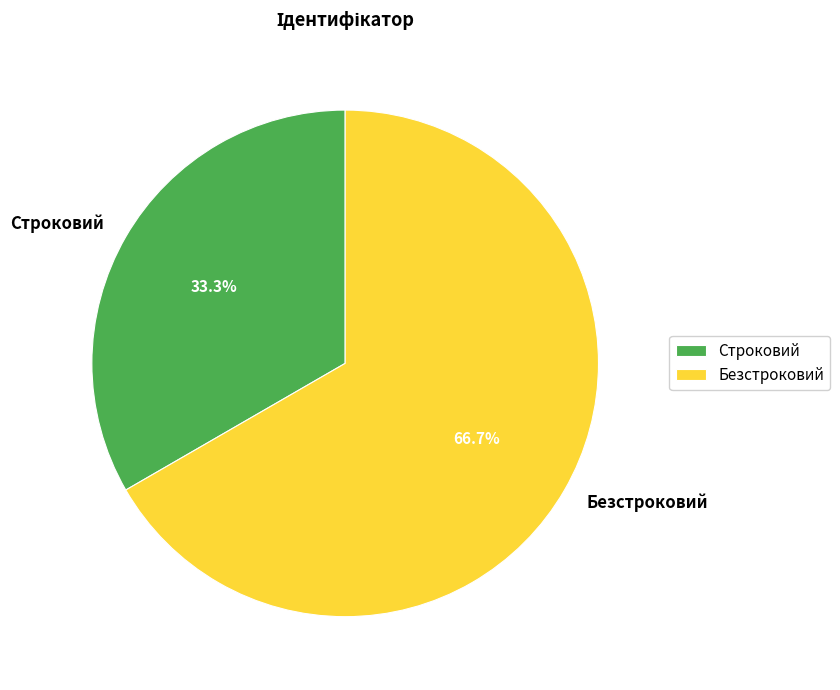

The Безстроковий slice represents 58% of the pie. True or false?

False